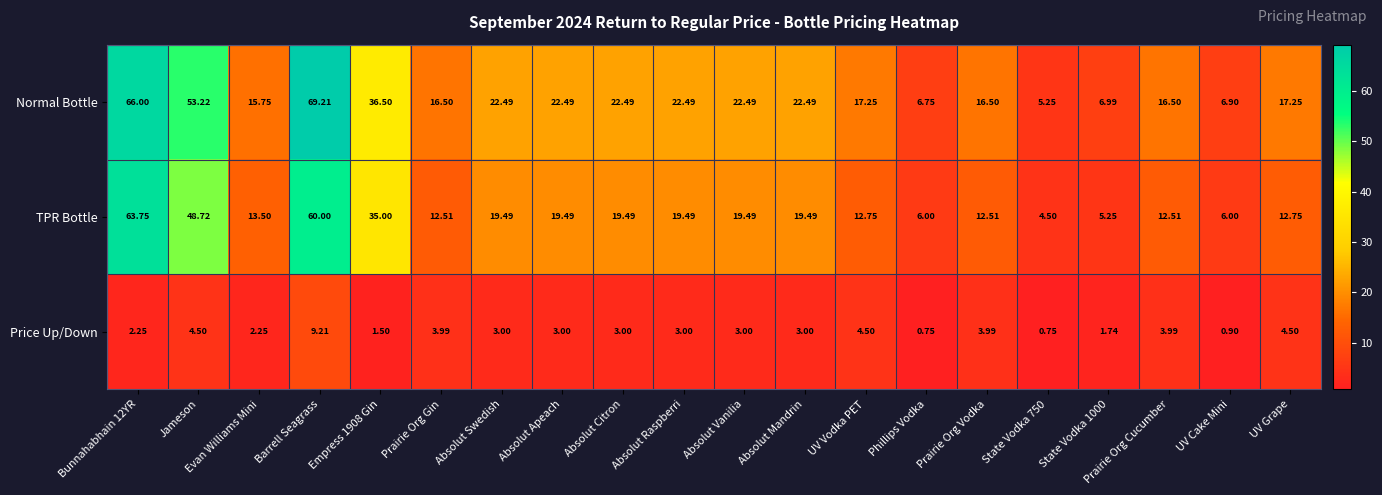

At which label does Price Up/Down first exceed 3?

Jameson